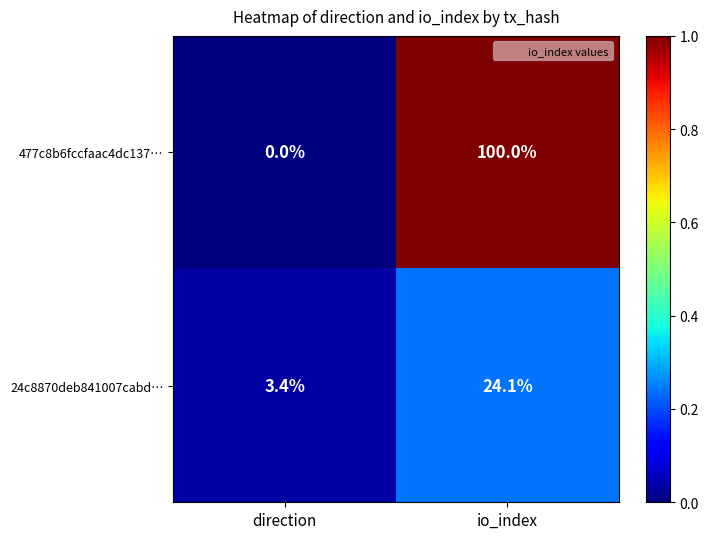

What is the difference between the 24c8870deb841007cabd… values at io_index and direction?

20.7